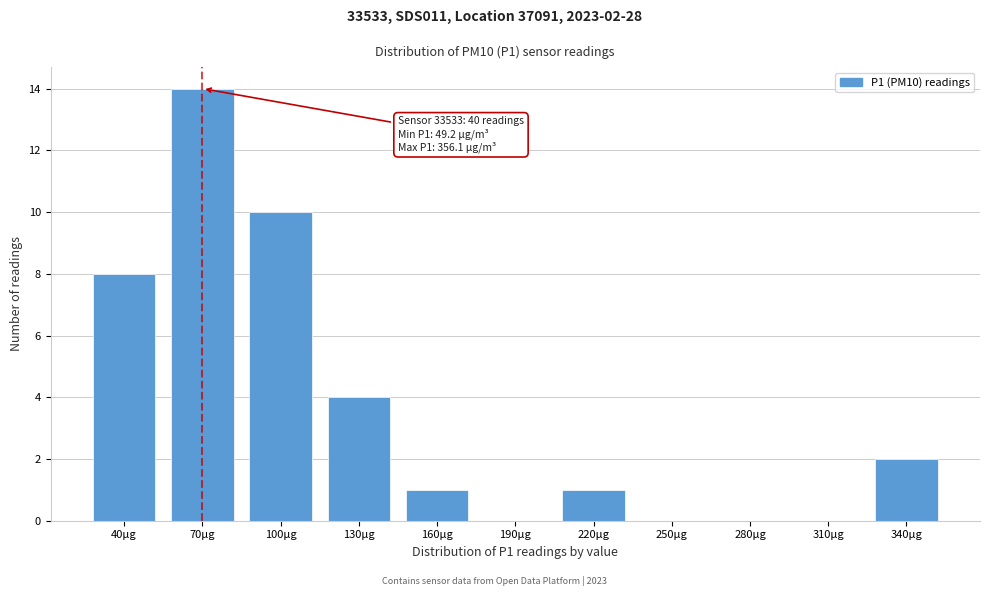

Reading left to right, what are all the values shown in this chart?

40µg=8	70µg=14	100µg=10	130µg=4	160µg=1	190µg=0	220µg=1	250µg=0	280µg=0	310µg=0	340µg=2